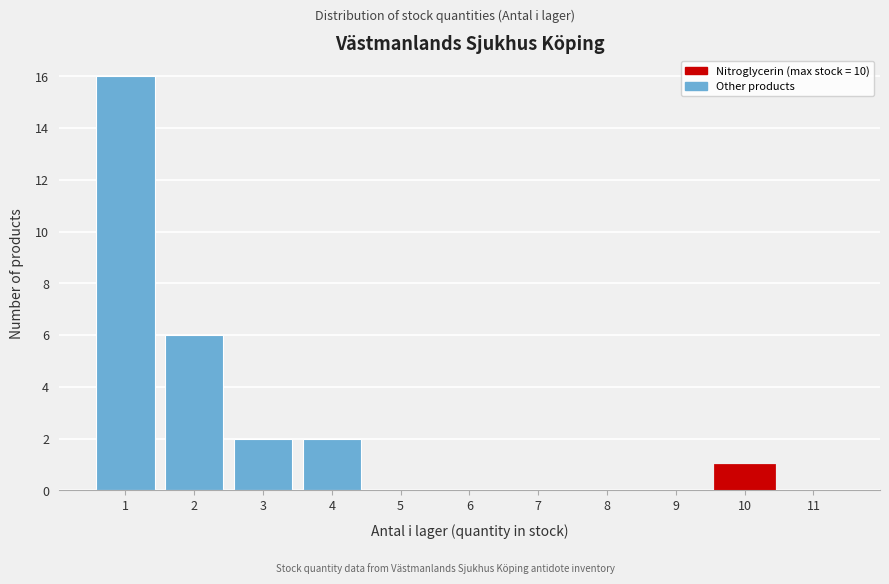

Over which range of the x-axis is the bar tallest?

0.5 to 1.5